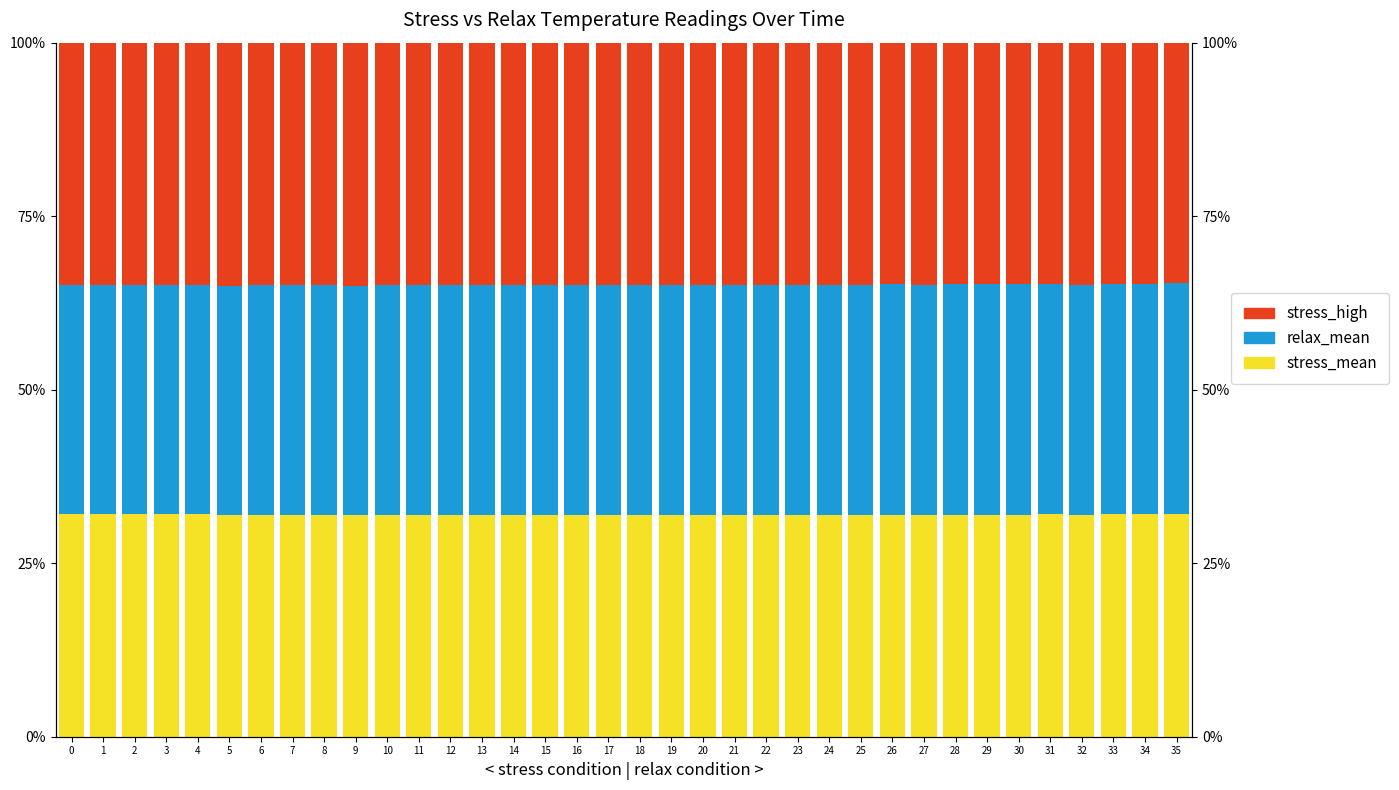

Which series has the widest spread of values?

relax_mean